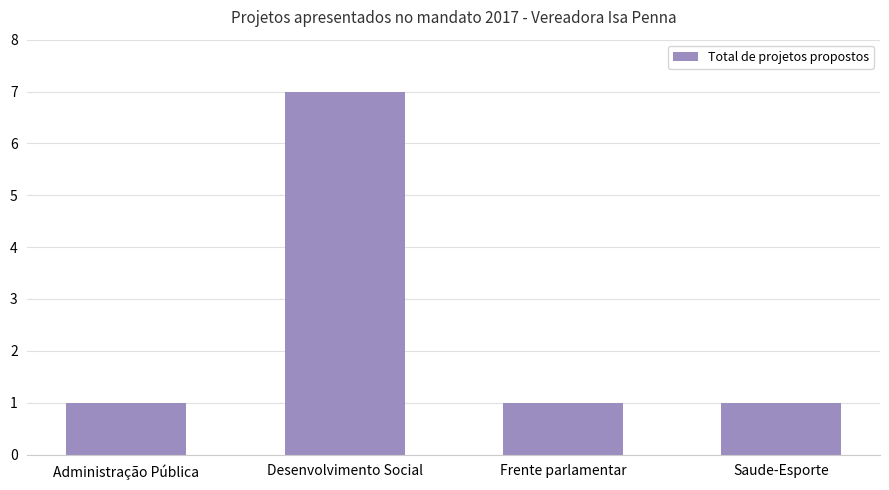

Reading left to right, extract all data points from this chart.

Administração Pública=1	Desenvolvimento Social=7	Frente parlamentar=1	Saude-Esporte=1